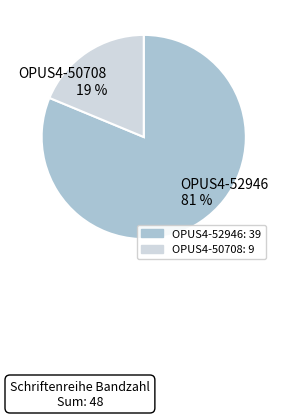

To the nearest percent, what is the combined percentage of OPUS4-52946 and OPUS4-50708?

100%